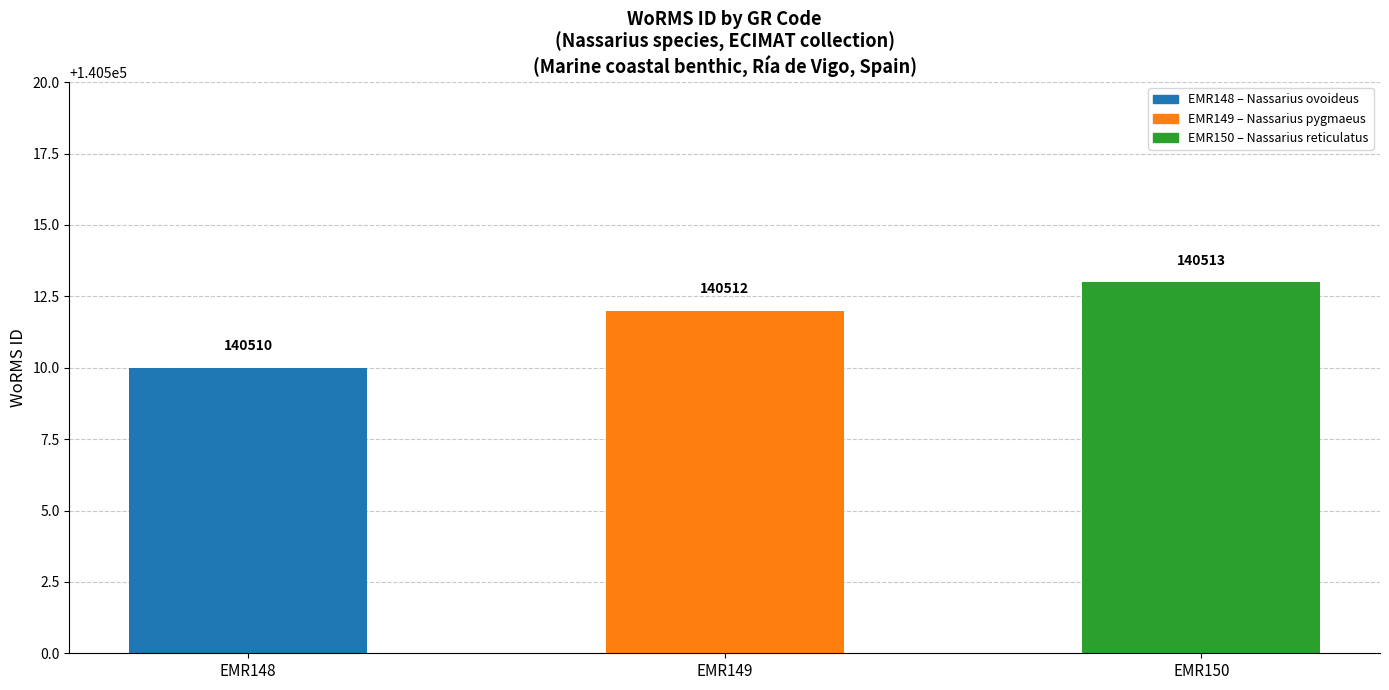

List the labels in order of value, largest first.

EMR150, EMR149, EMR148